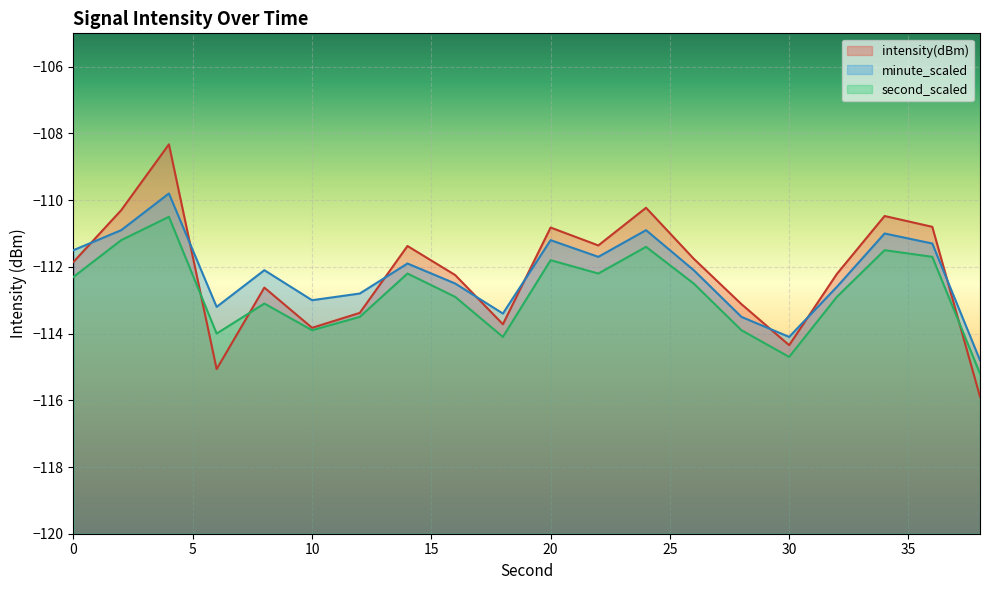

Reading right to left, list all the values displayed in this chart.

intensity(dBm): 38=-115.9	36=-110.8	34=-110.5	32=-112.2	30=-114.3	28=-113.1	26=-111.8	24=-110.2	22=-111.4	20=-110.8	18=-113.7	16=-112.2	14=-111.4	12=-113.4	10=-113.8	8=-112.6	6=-115.1	4=-108.3	2=-110.3	0=-111.9
minute_scaled: 38=-114.8	36=-111.3	34=-111.0	32=-112.6	30=-114.1	28=-113.5	26=-112.1	24=-110.9	22=-111.7	20=-111.2	18=-113.4	16=-112.5	14=-111.9	12=-112.8	10=-113.0	8=-112.1	6=-113.2	4=-109.8	2=-110.9	0=-111.5
second_scaled: 38=-115.2	36=-111.7	34=-111.5	32=-112.9	30=-114.7	28=-113.9	26=-112.5	24=-111.4	22=-112.2	20=-111.8	18=-114.1	16=-112.9	14=-112.2	12=-113.5	10=-113.9	8=-113.1	6=-114.0	4=-110.5	2=-111.2	0=-112.3